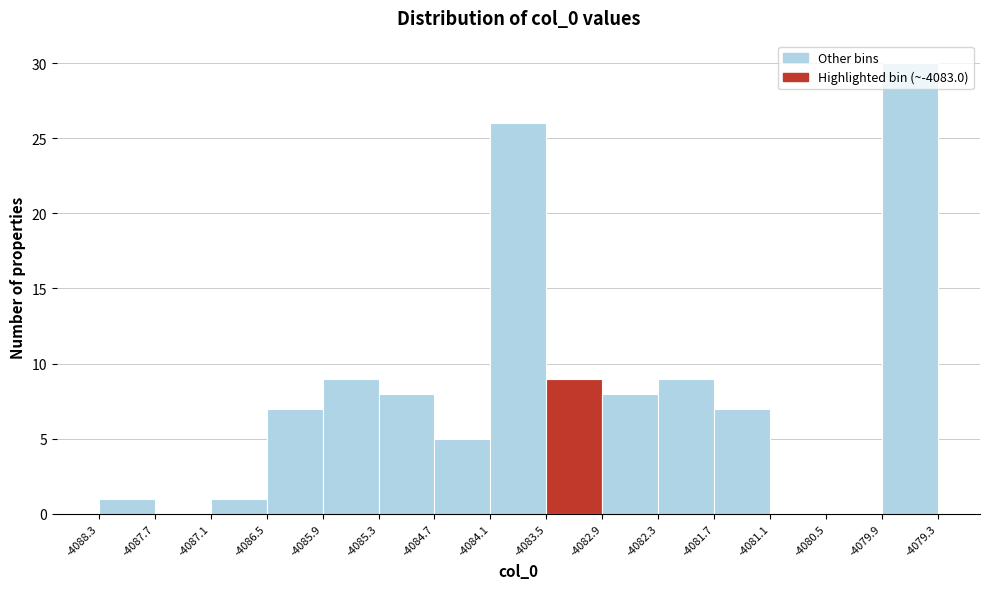

Reading left to right, transcribe this chart: for each bar, give the range it covers on the x-axis and its height. The values are not printed on the chart, so give them approximately, as read against the axis.

-4088.3 to -4087.7: 1
-4087.7 to -4087.1: 0
-4087.1 to -4086.5: 1
-4086.5 to -4085.9: 7
-4085.9 to -4085.3: 9
-4085.3 to -4084.7: 8
-4084.7 to -4084.1: 5
-4084.1 to -4083.5: 26
-4083.5 to -4082.9: 9
-4082.9 to -4082.3: 8
-4082.3 to -4081.7: 9
-4081.7 to -4081.1: 7
-4081.1 to -4080.5: 0
-4080.5 to -4079.9: 0
-4079.9 to -4079.3: 30